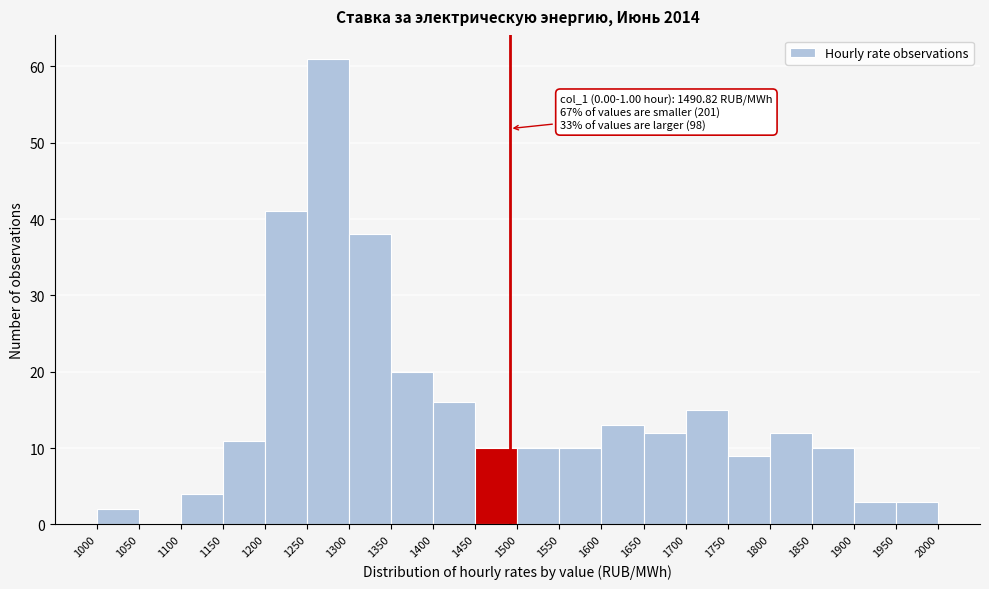

Which range on the x-axis has the tallest bar?

1250 to 1300